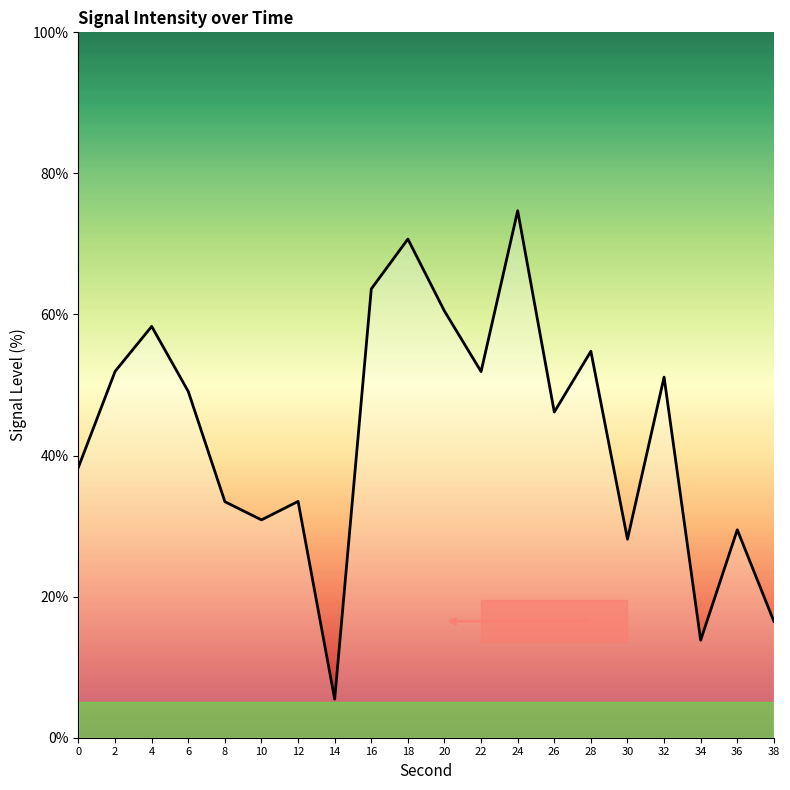

At which label does the data first exceed 49?

2